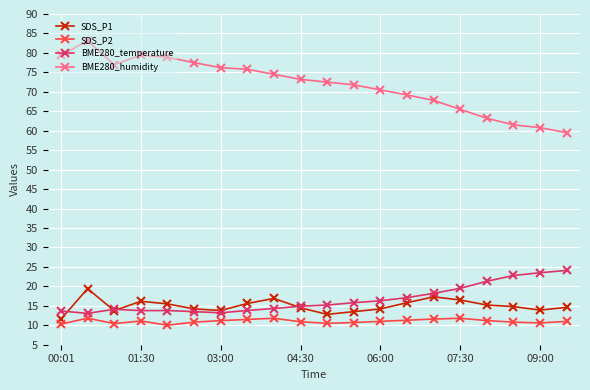

What is the average value of the SDS_P1 series?

15.0